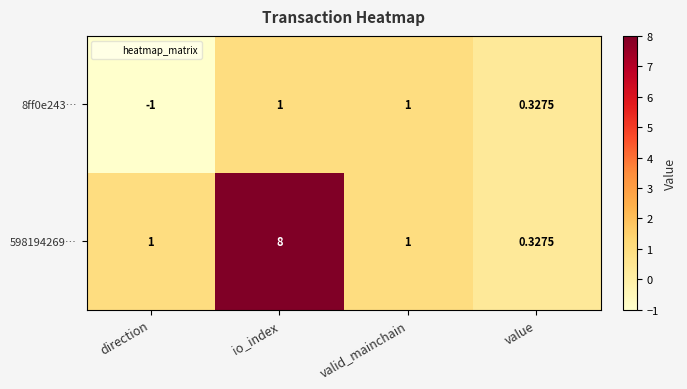

How many categories are shown in the chart?

4